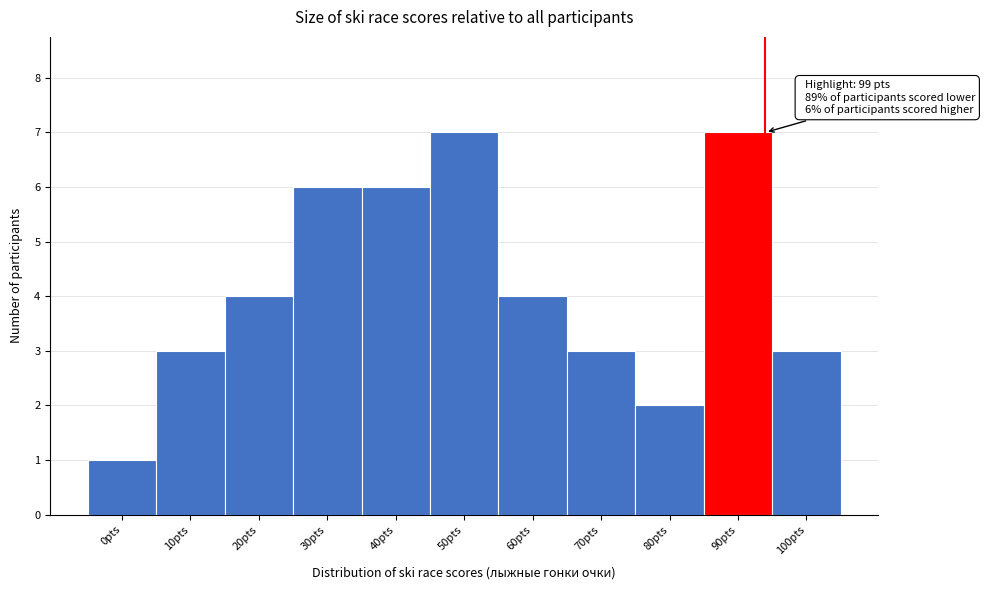

Reading left to right, what are all the values shown in this chart?

1	3	4	6	6	7	4	3	2	7	3